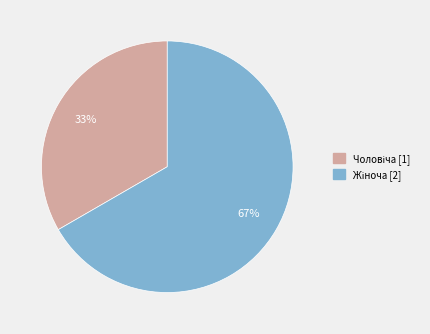

To the nearest percent, what is the average slice percentage?

50%